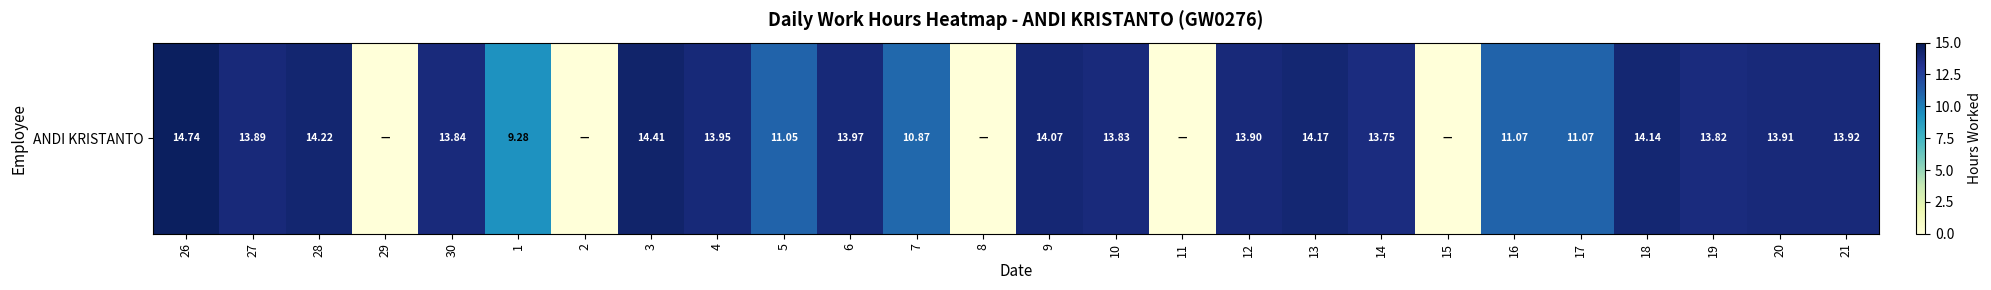

At which label does the data first exceed 13?

26